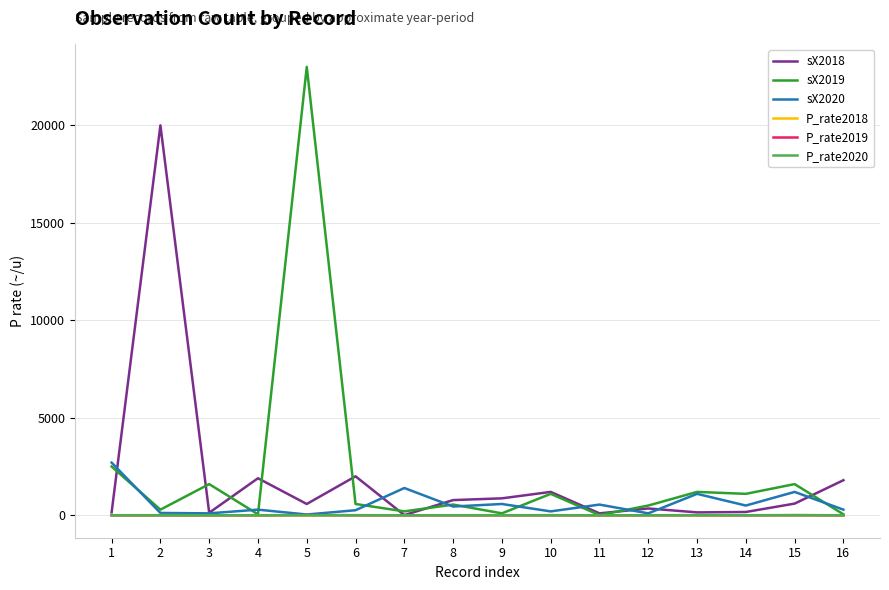

Is this an area chart (filled region under the line)?

No